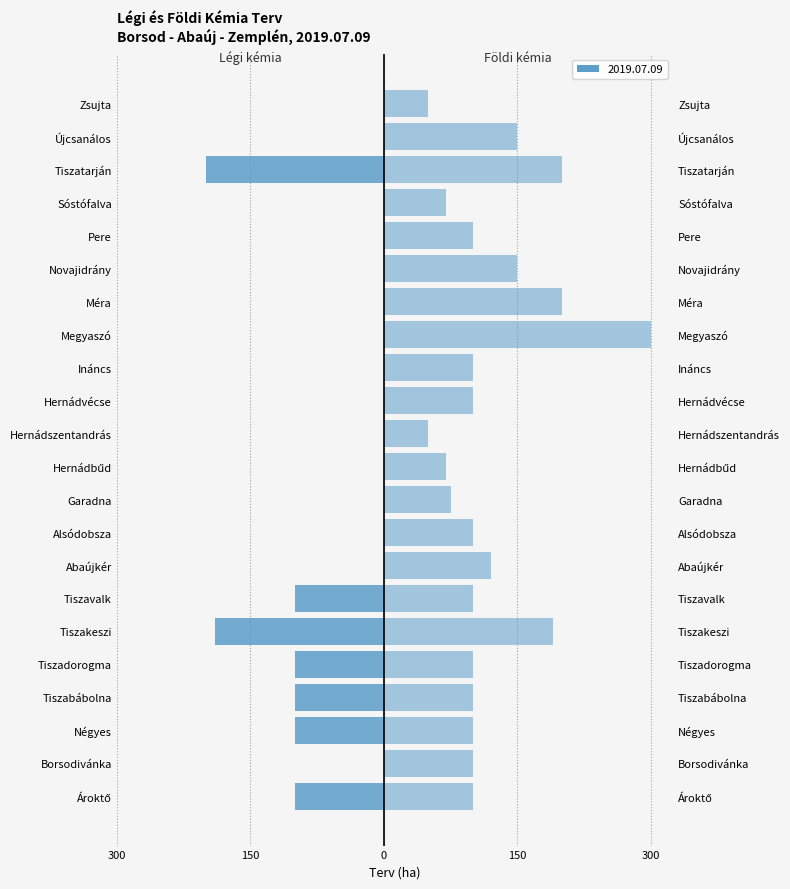

At how many categories does at least one series exceed 22?

22